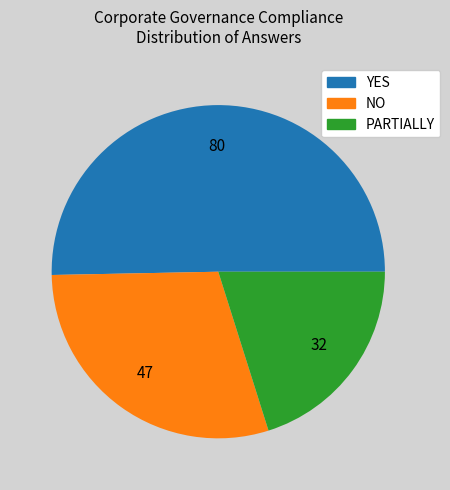

True or false: PARTIALLY accounts for 20% of the total.

True